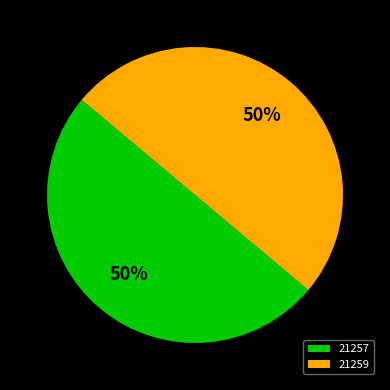

True or false: 21259 accounts for 50% of the total.

True